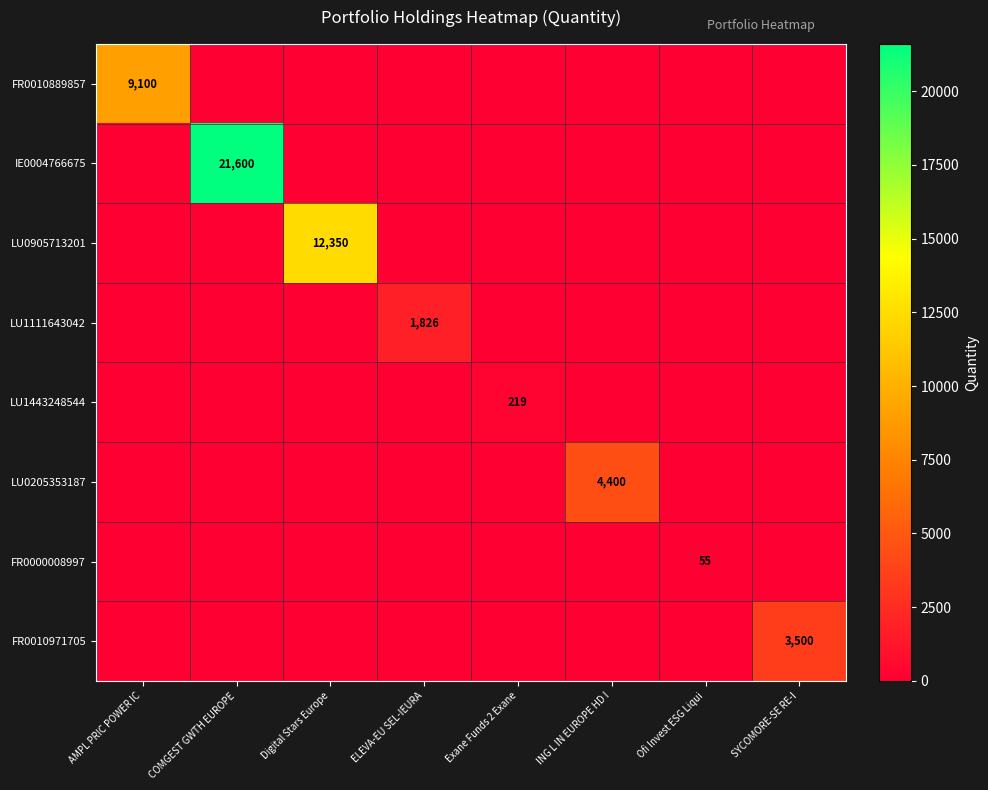

The FR0000008997 series shows 37 at Digital Stars Europe. True or false?

False